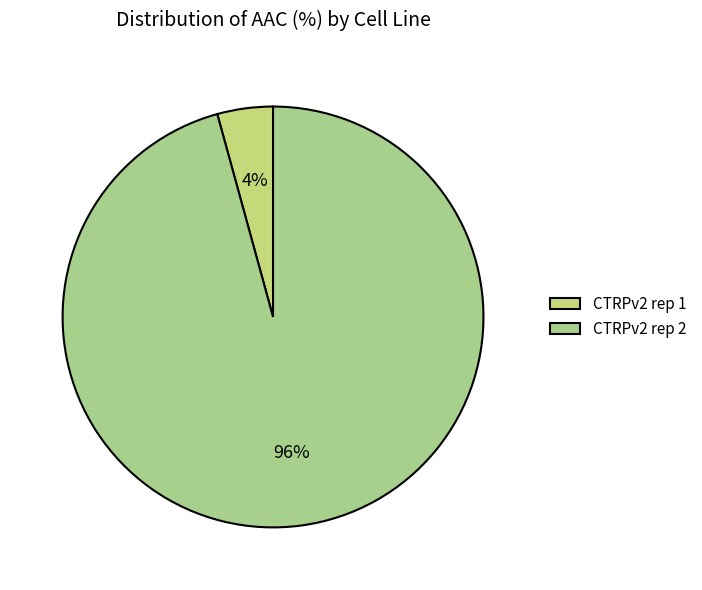

Which slice is the largest?

CTRPv2 rep 2